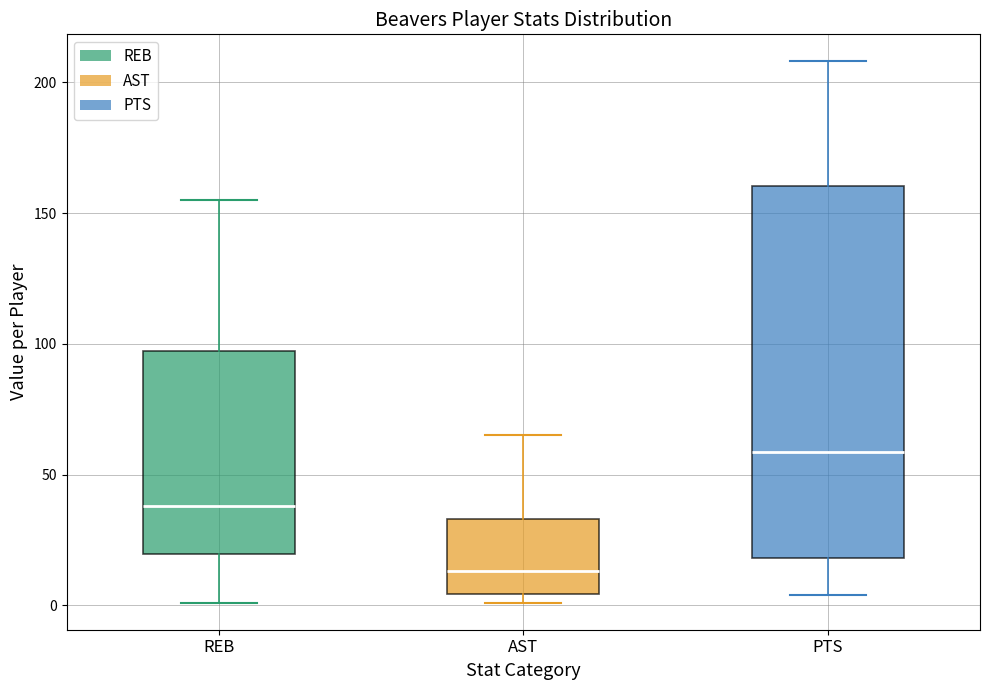

Where does the median line of the box for REB sit on the y-axis? The values are not printed on the chart, so give them approximately, as read against the axis.

40